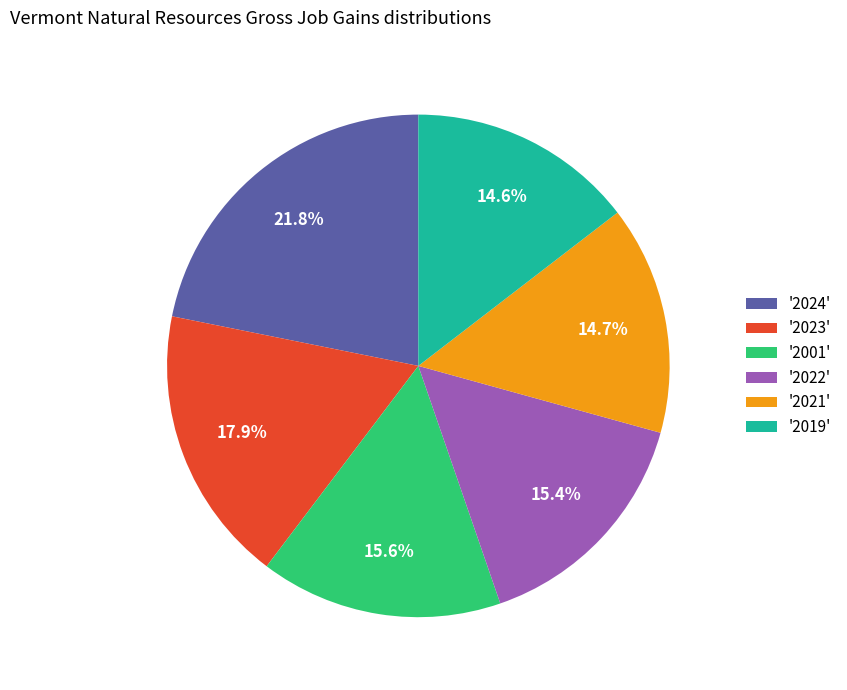

Count the number of slices in the pie.

6